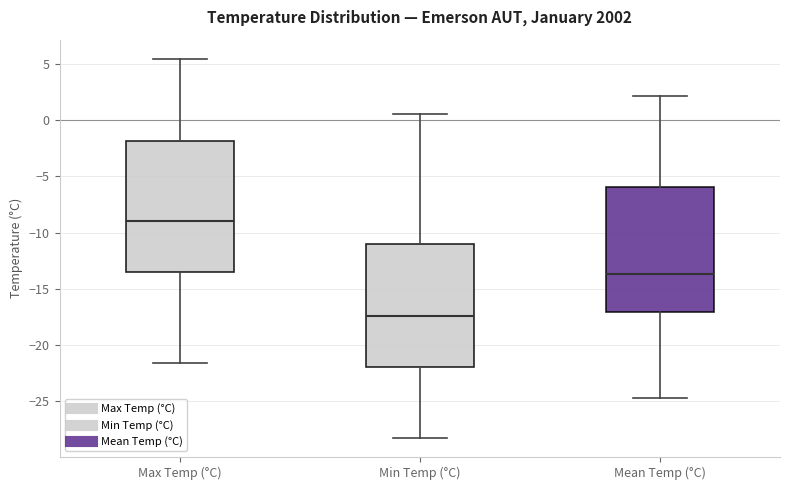

Which box has the highest median line?

Max Temp (°C)